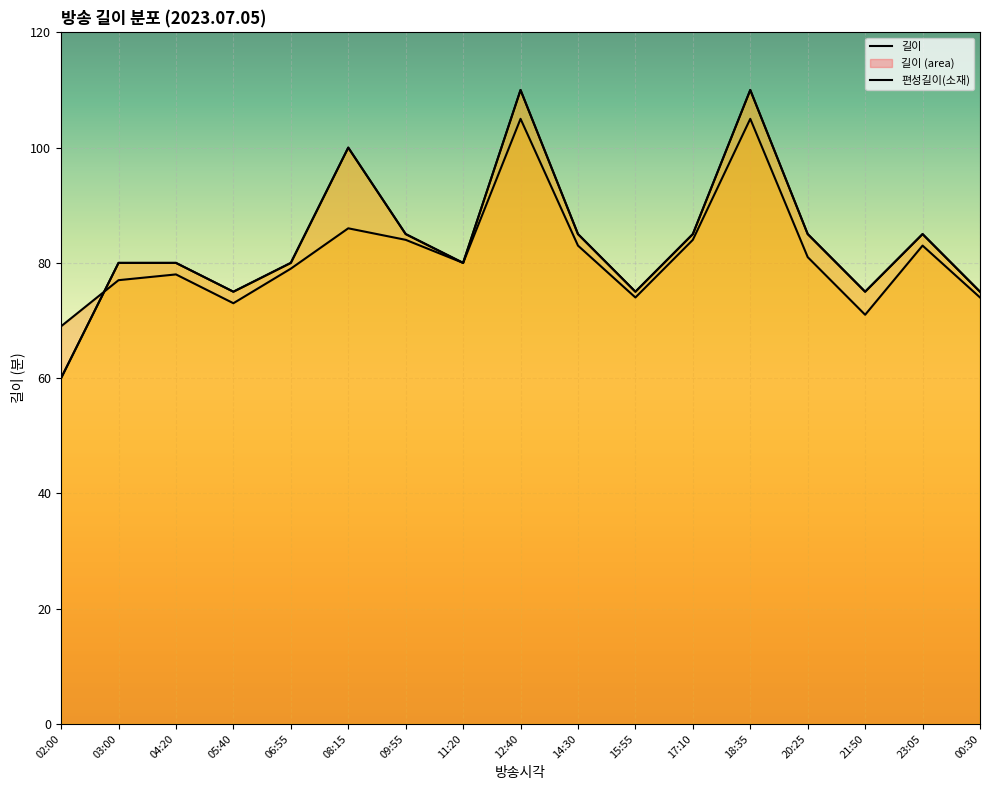

At how many categories does at least one series exceed 77?

12